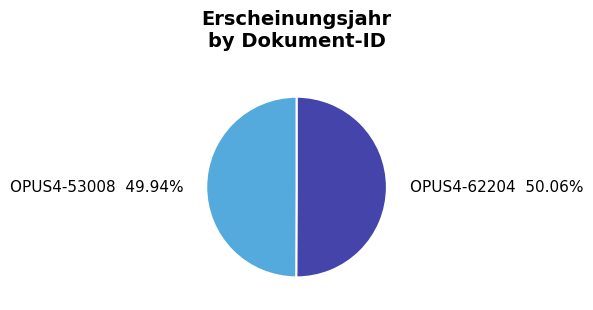

Is there any slice that represents more than half of the pie?

Yes